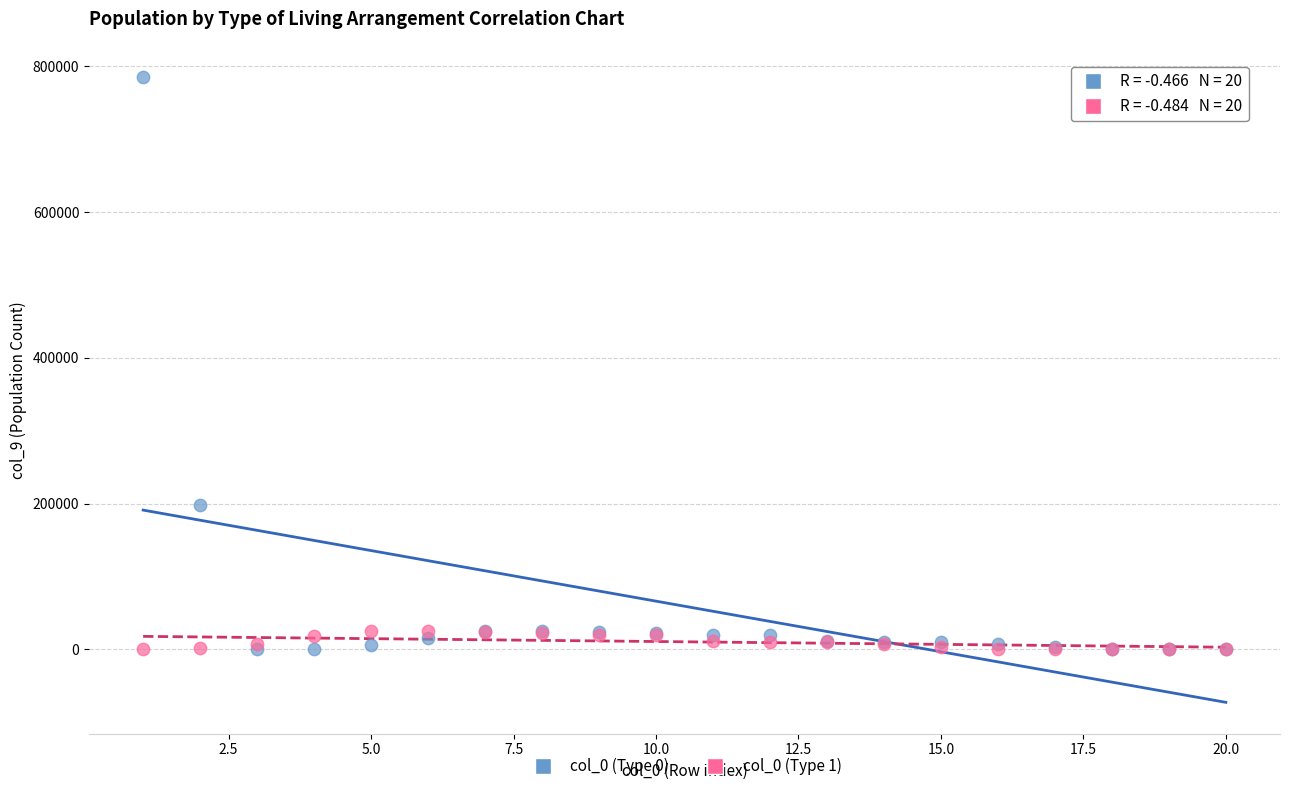

What are all the series names shown in the legend?

col_0 (Type 0), col_0 (Type 1)